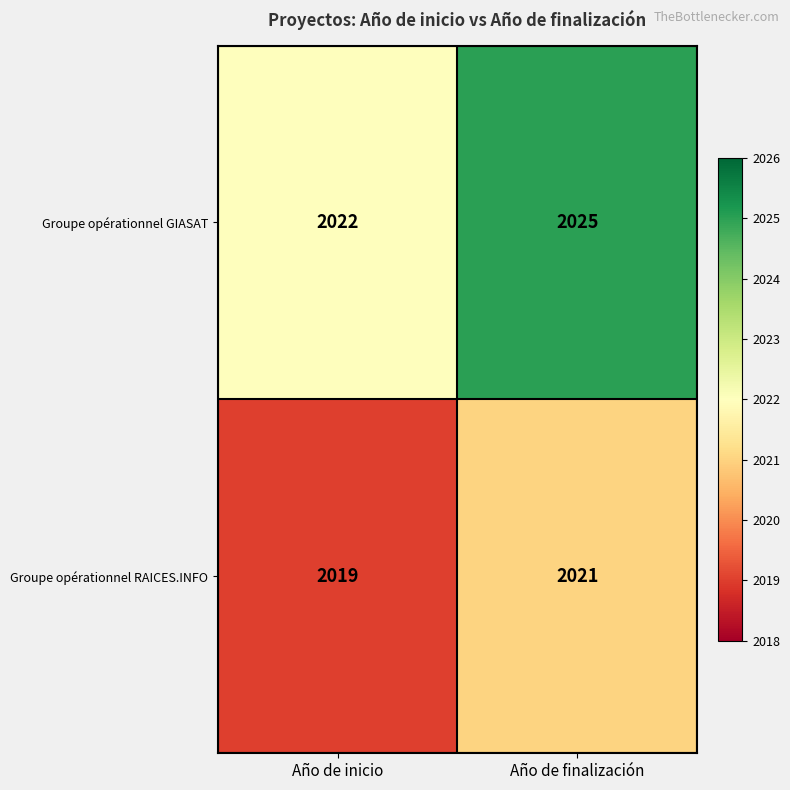

What is the minimum value shown in the chart?

2019